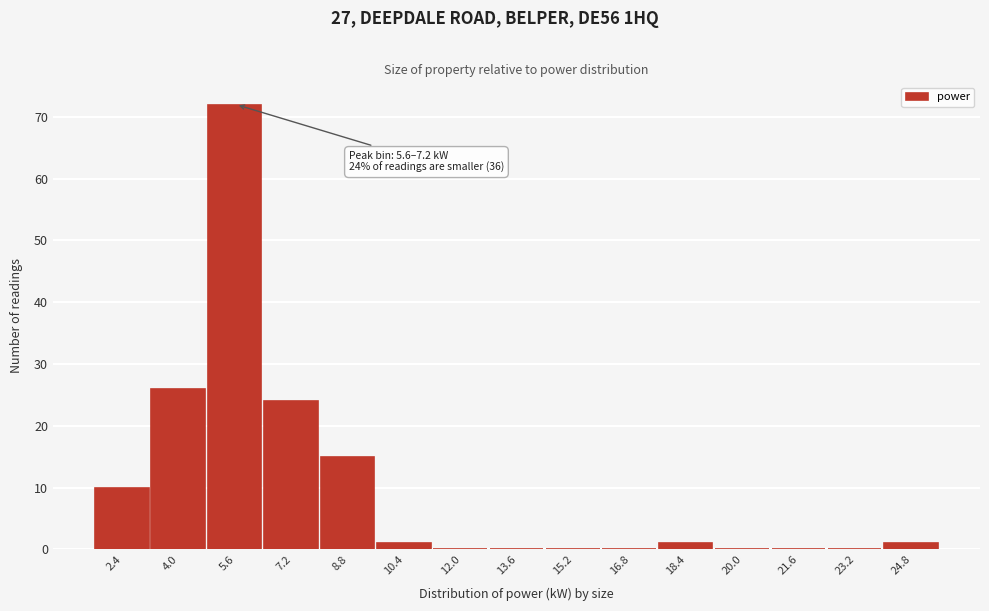

Reading left to right, extract all data points from this chart.

2.4=10	4.0=26	5.6=72	7.2=24	8.8=15	10.4=1	12.0=0	13.6=0	15.2=0	16.8=0	18.4=1	20.0=0	21.6=0	23.2=0	24.8=1